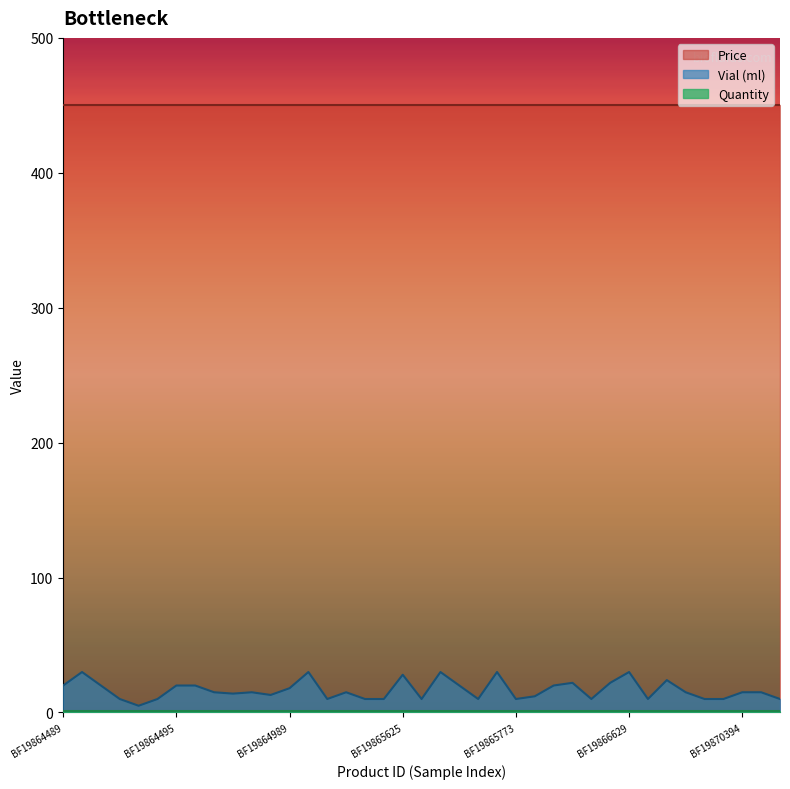

Which label corresponds to the largest value in the chart?

BF19864489